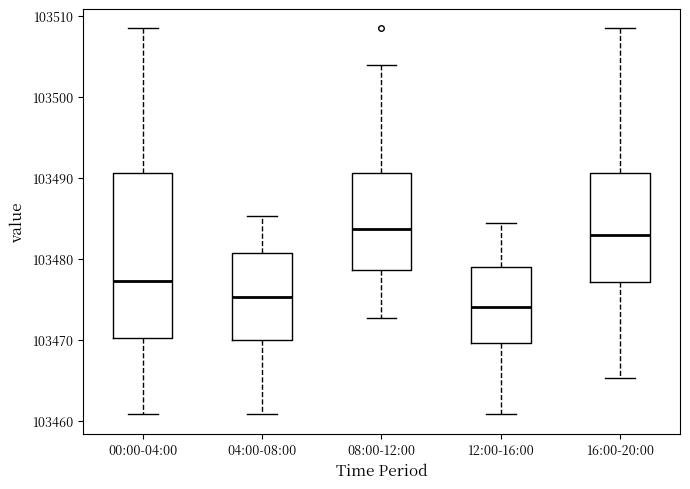

Reading left to right, transcribe this box plot: for each box, give where its median line is, the range the box spans, and where its two whiskers end, as read against the y-axis. The values are not printed on the chart, so give them approximately, as read against the axis.

00:00-04:00: median 103477, box 103470 to 103491, whiskers 103461 to 103508
04:00-08:00: median 103475, box 103470 to 103481, whiskers 103461 to 103485
08:00-12:00: median 103484, box 103479 to 103491, whiskers 103473 to 103504
12:00-16:00: median 103474, box 103470 to 103479, whiskers 103461 to 103484
16:00-20:00: median 103483, box 103477 to 103491, whiskers 103465 to 103508